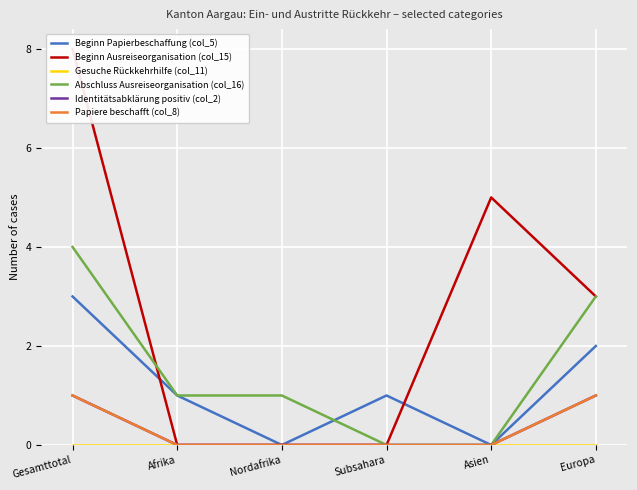

Rank the series by their maximum value, from lowest to highest.

Gesuche Rückkehrhilfe (col_11), Identitätsabklärung positiv (col_2), Papiere beschafft (col_8), Beginn Papierbeschaffung (col_5), Abschluss Ausreiseorganisation (col_16), Beginn Ausreiseorganisation (col_15)